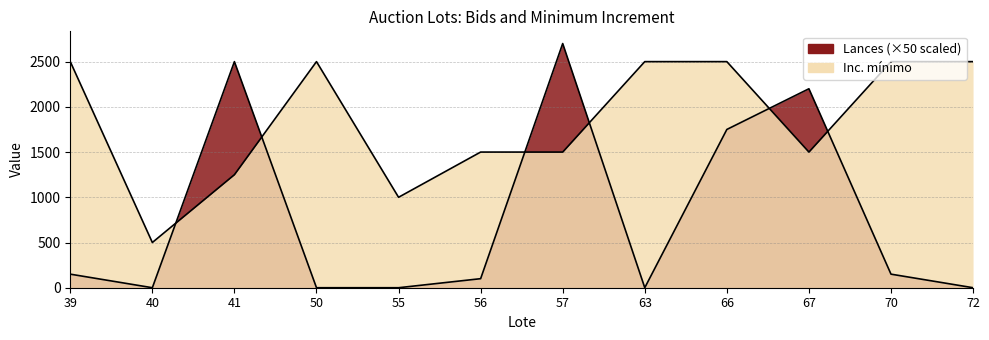

What is the difference between the maximum and second lowest values in the Inc. mínimo series?

1500